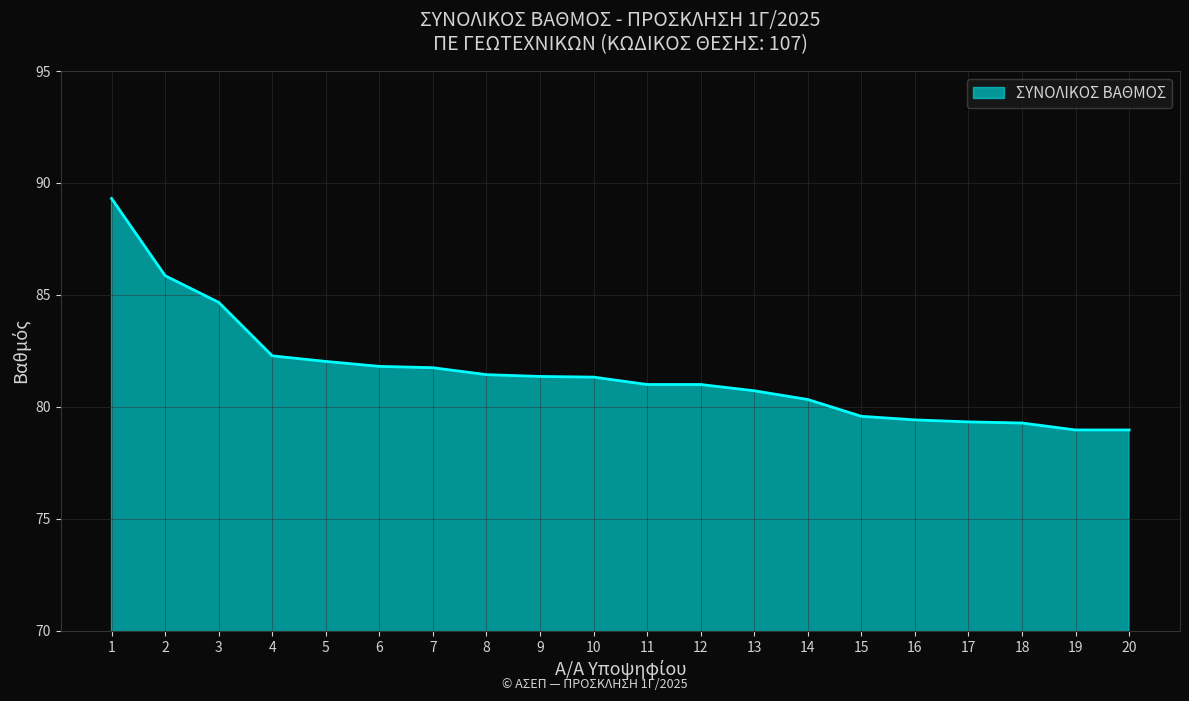

How many lines are shown in the chart?

1